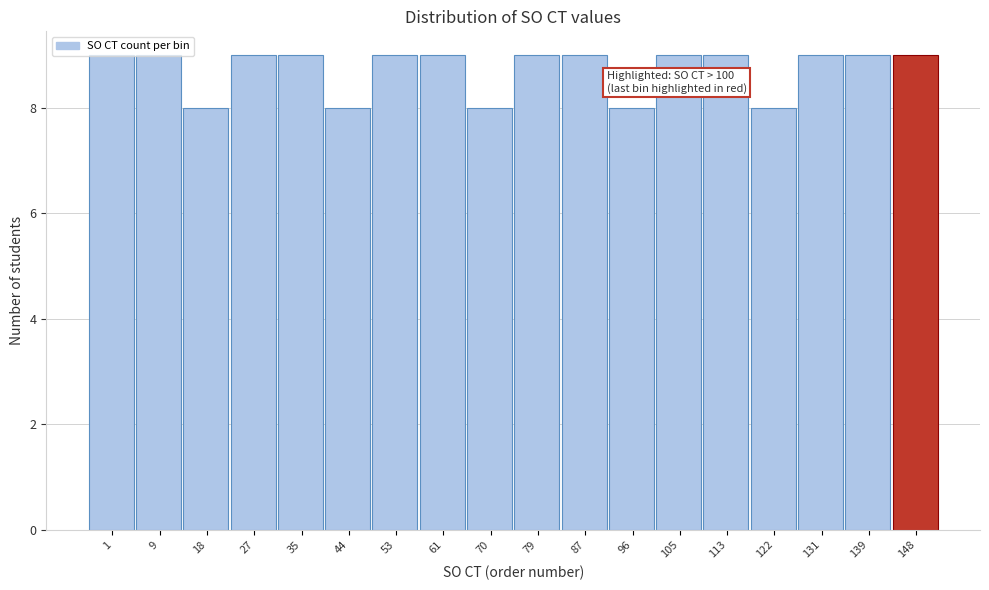

What is the value of the 17th bar from the left?

9